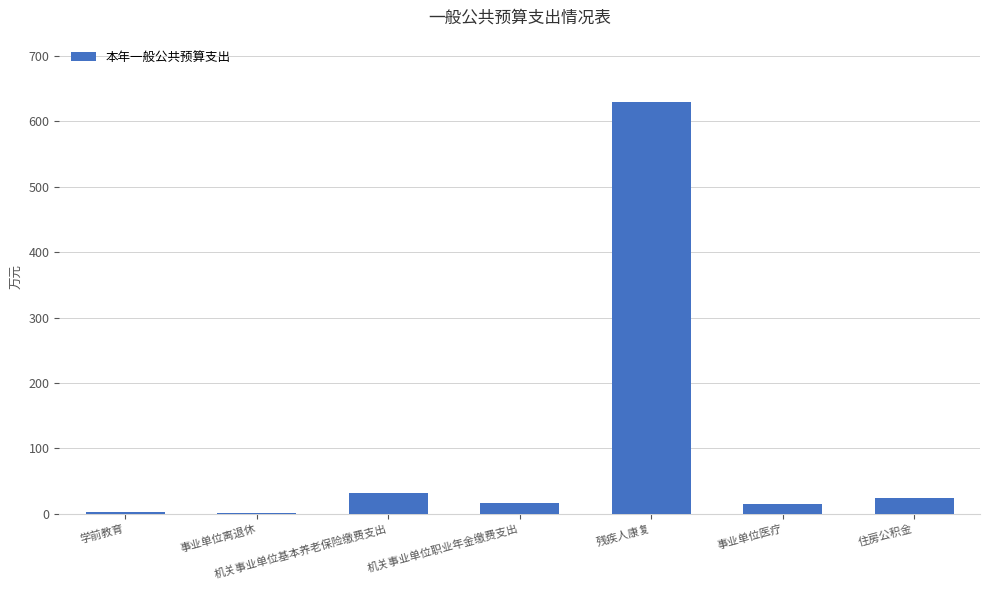

Which has a higher value, 事业单位医疗 or 残疾人康复?

残疾人康复